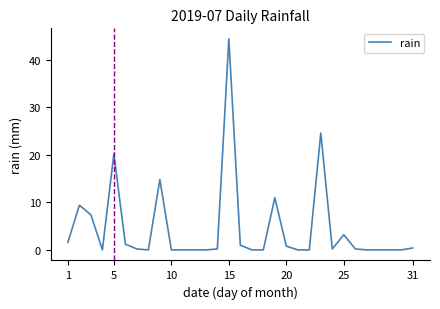

What is the maximum value shown in the chart?

44.4